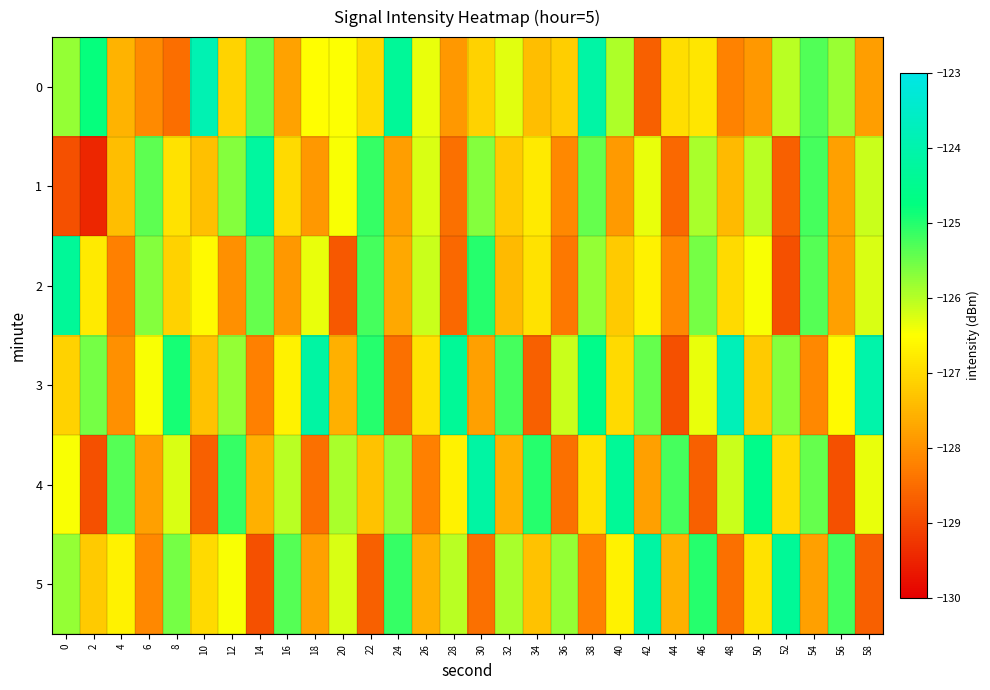

Reading left to right, list all the values displayed in this chart.

0: 0=-125.8	2=-124.8	4=-127.5	6=-128.1	8=-128.5	10=-123.9	12=-127.1	14=-125.5	16=-127.8	18=-126.5	20=-126.5	22=-127.0	24=-124.3	26=-126.3	28=-127.9	30=-127.1	32=-126.3	34=-127.4	36=-127.2	38=-124.1	40=-125.9	42=-128.7	44=-126.9	46=-126.8	48=-128.2	50=-127.9	52=-126.0	54=-125.3	56=-125.8	58=-127.8
1: 0=-128.9	2=-129.5	4=-127.4	6=-125.4	8=-126.9	10=-127.4	12=-125.7	14=-124.2	16=-127.0	18=-127.9	20=-126.5	22=-125.1	24=-127.8	26=-126.2	28=-128.5	30=-125.7	32=-127.2	34=-126.8	36=-128.1	38=-125.5	40=-127.9	42=-126.3	44=-128.6	46=-125.9	48=-127.5	50=-126.0	52=-128.7	54=-125.2	56=-127.8	58=-126.1
2: 0=-124.3	2=-126.8	4=-128.2	6=-125.7	8=-127.1	10=-126.6	12=-128.0	14=-125.5	16=-127.9	18=-126.3	20=-128.8	22=-125.2	24=-127.7	26=-126.1	28=-128.6	30=-125.0	32=-127.5	34=-126.9	36=-128.3	38=-125.8	40=-127.2	42=-126.7	44=-128.1	46=-125.6	48=-127.0	50=-126.5	52=-128.9	54=-125.3	56=-127.8	58=-126.2
3: 0=-127.1	2=-125.6	4=-128.0	6=-126.5	8=-124.9	10=-127.3	12=-125.8	14=-128.2	16=-126.7	18=-124.1	20=-127.6	22=-125.0	24=-128.5	26=-126.9	28=-124.3	30=-127.8	32=-125.2	34=-128.7	36=-126.1	38=-124.6	40=-127.0	42=-125.5	44=-128.9	46=-126.3	48=-123.8	50=-127.2	52=-125.7	54=-128.1	56=-126.6	58=-124.0
4: 0=-126.5	2=-128.9	4=-125.3	6=-127.8	8=-126.2	10=-128.7	12=-125.1	14=-127.6	16=-126.0	18=-128.5	20=-125.9	22=-127.3	24=-125.8	26=-128.2	28=-126.7	30=-124.1	32=-127.6	34=-125.0	36=-128.5	38=-126.9	40=-124.3	42=-127.8	44=-125.2	46=-128.7	48=-126.1	50=-124.6	52=-127.0	54=-125.5	56=-128.9	58=-126.3
5: 0=-125.8	2=-127.2	4=-126.7	6=-128.1	8=-125.6	10=-127.0	12=-126.5	14=-128.9	16=-125.3	18=-127.8	20=-126.2	22=-128.7	24=-125.1	26=-127.6	28=-126.0	30=-128.5	32=-125.9	34=-127.3	36=-125.8	38=-128.2	40=-126.7	42=-124.1	44=-127.6	46=-125.0	48=-128.5	50=-126.9	52=-124.3	54=-127.8	56=-125.2	58=-128.7